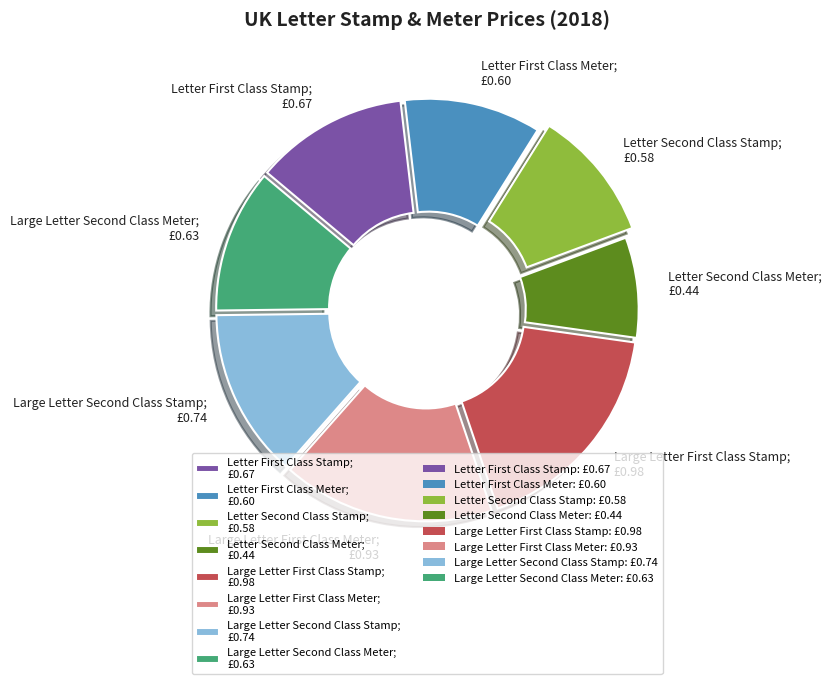

What is the largest slice in the pie chart?

Large Letter First Class Stamp